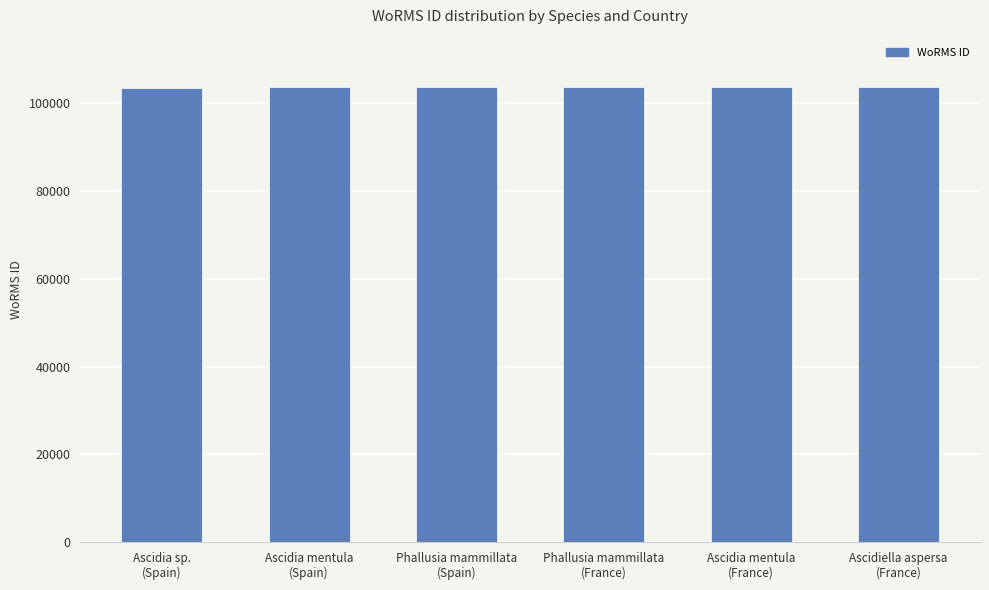

The value at Ascidia mentula
(France) is 103710. True or false?

True